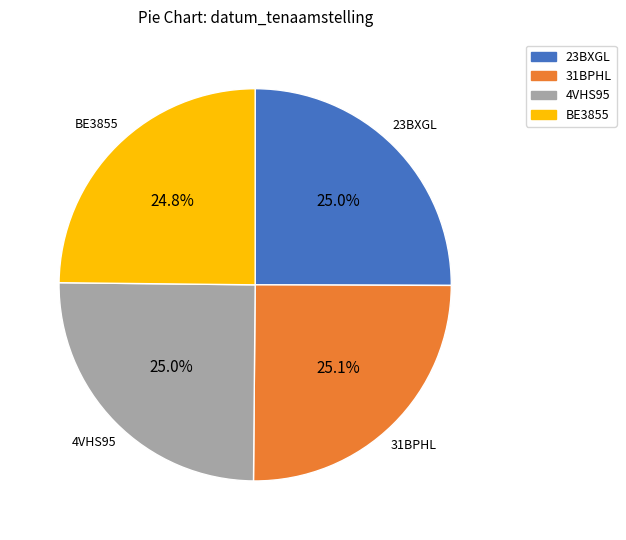

True or false: 4VHS95 accounts for 25% of the total.

True